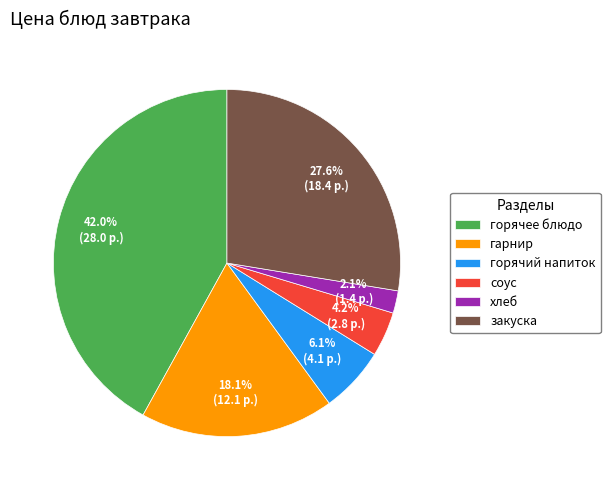

Is the sum of закуска and гарнир greater than half?

No